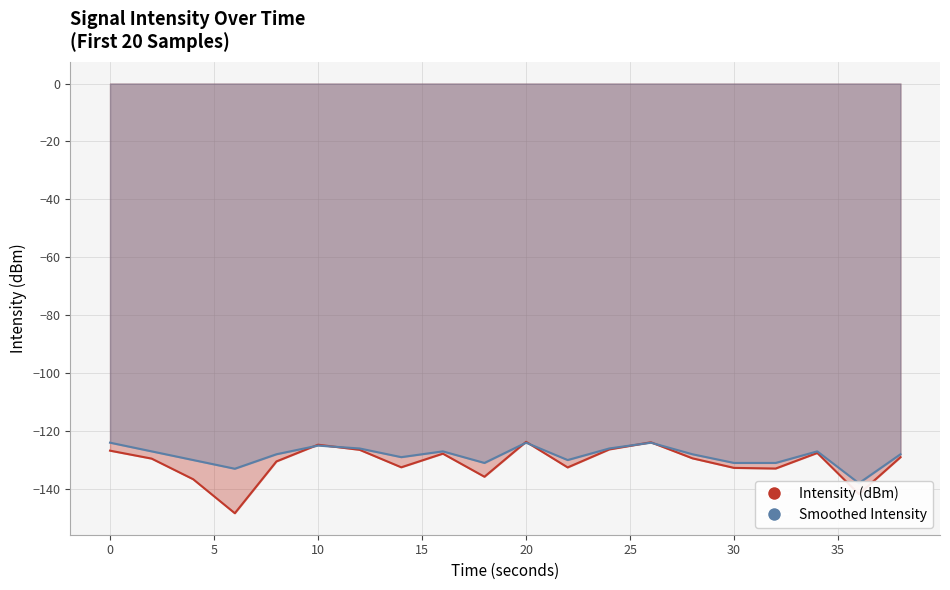

What is the highest value of the Intensity (dBm) series?

-123.7